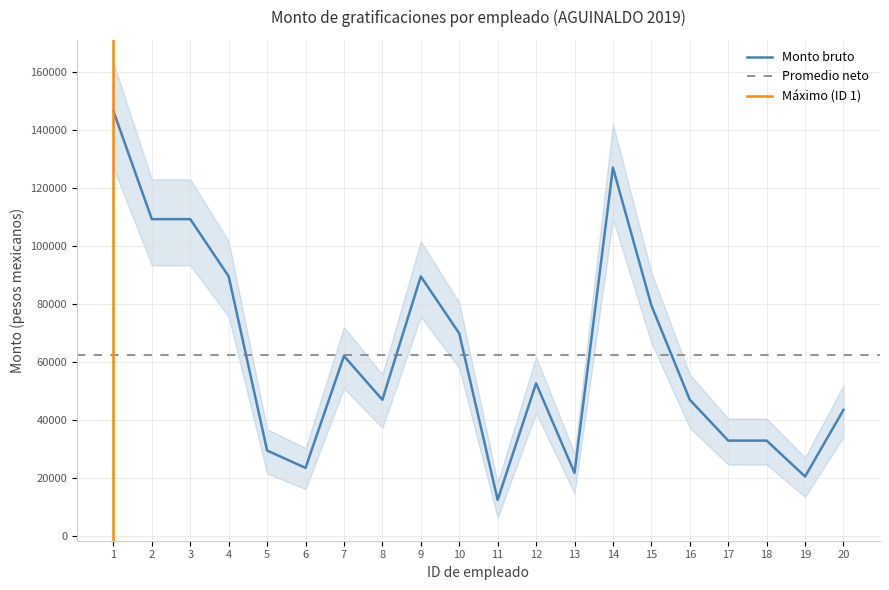

What is the value of the 19th point from the left?

20493.2